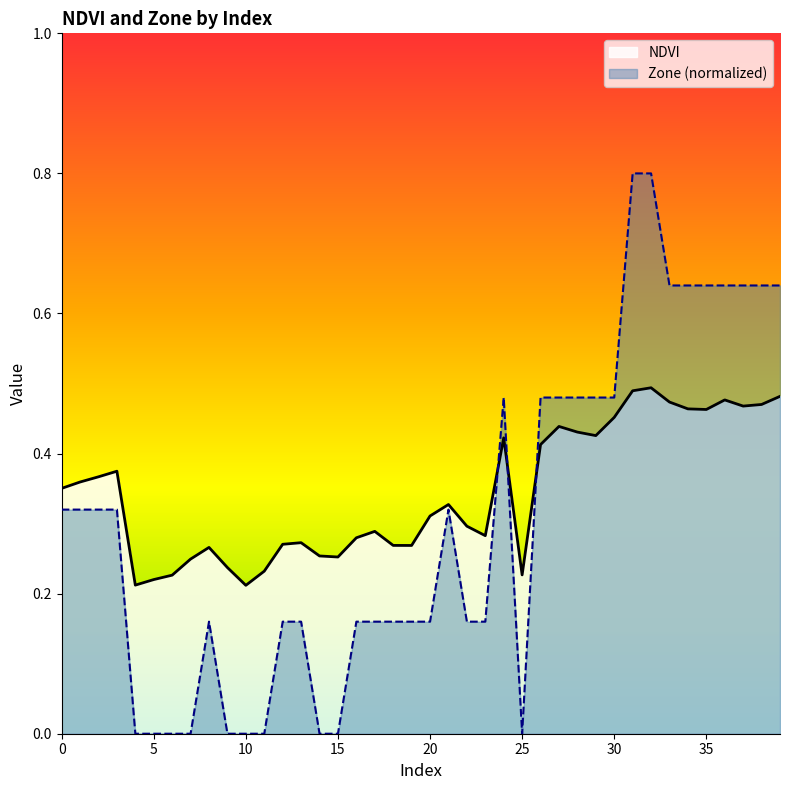

Which series has the widest spread of values?

Zone (normalized)